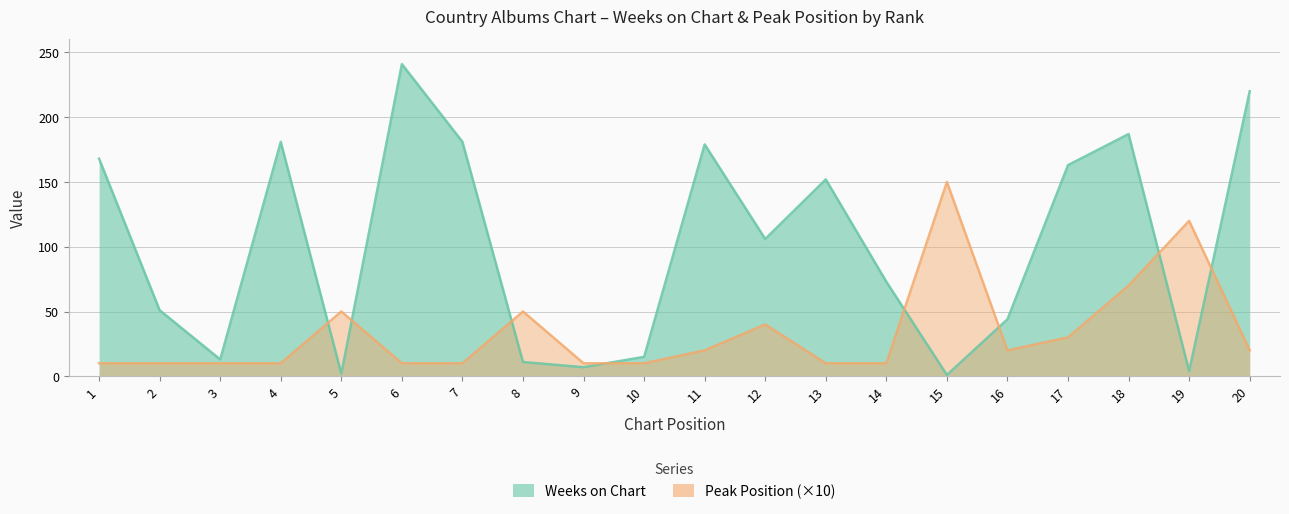

What is the average value of the Weeks on Chart series?

100